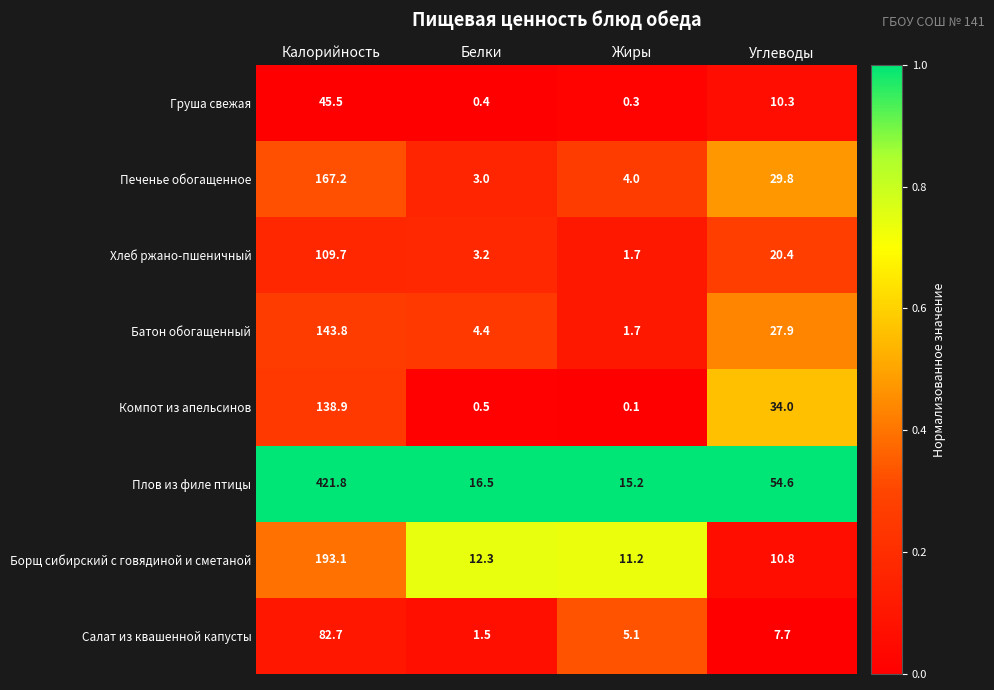

The Хлеб ржано-пшеничный series shows 2.5 at Жиры. True or false?

False